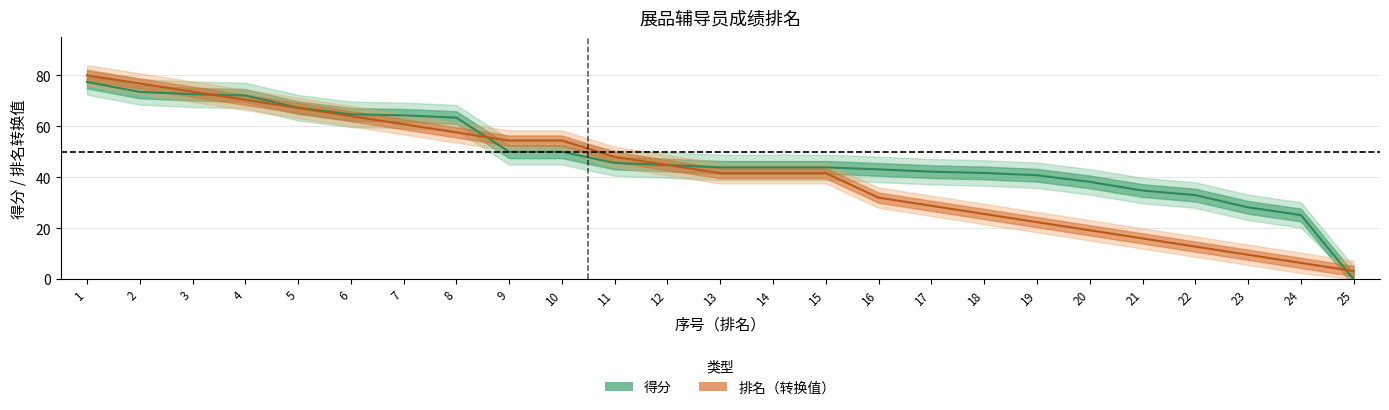

At which label does 排名 reach its peak?

1